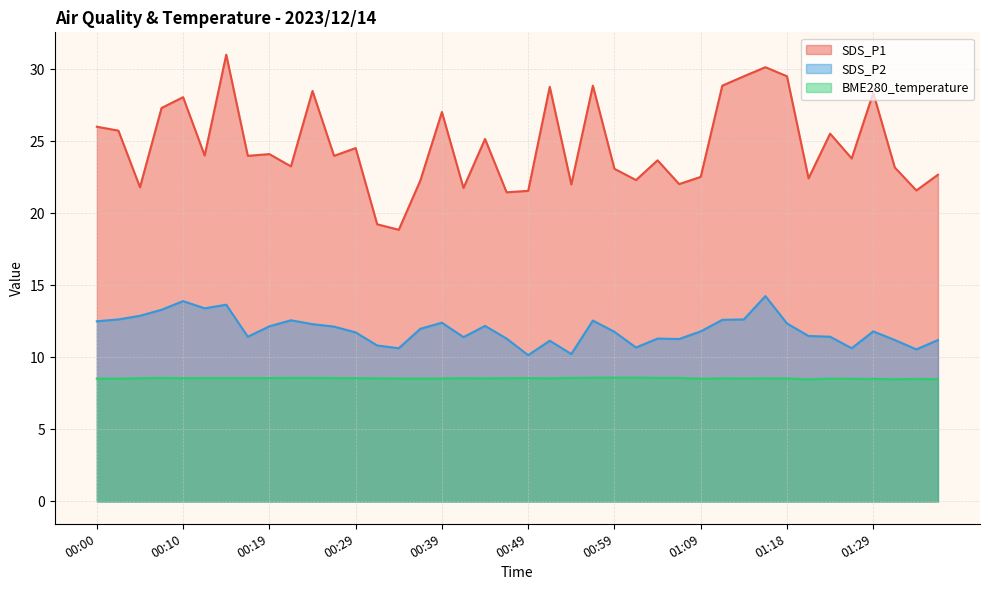

In SDS_P2, how many points are lower than both neighbors (excluding endpoints)?

10